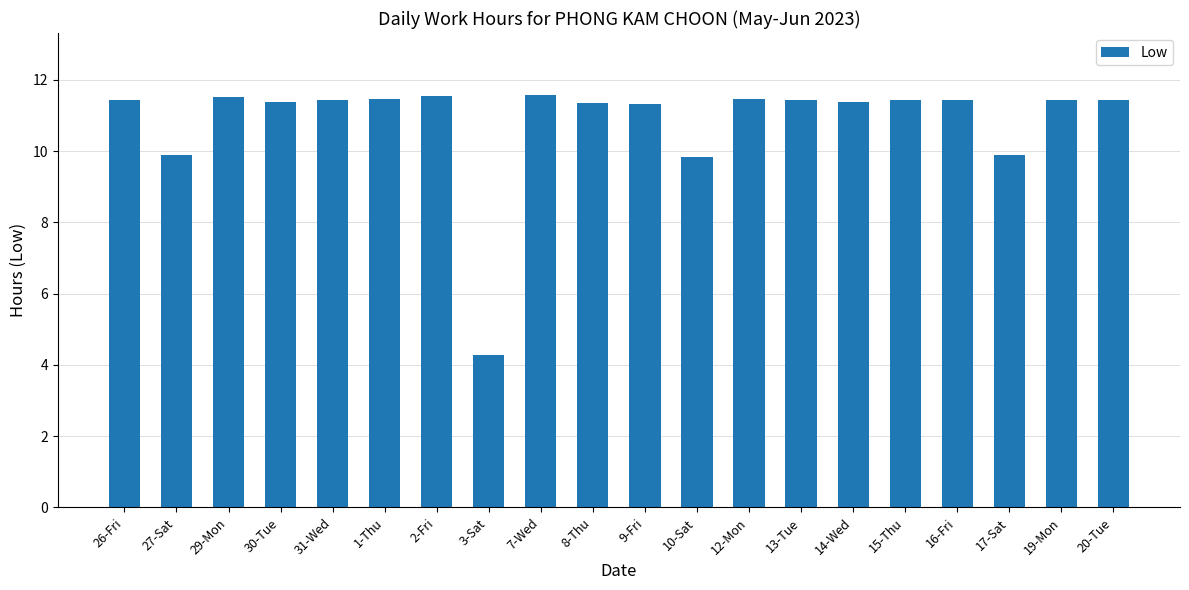

What position from the right is 30-Tue?

17